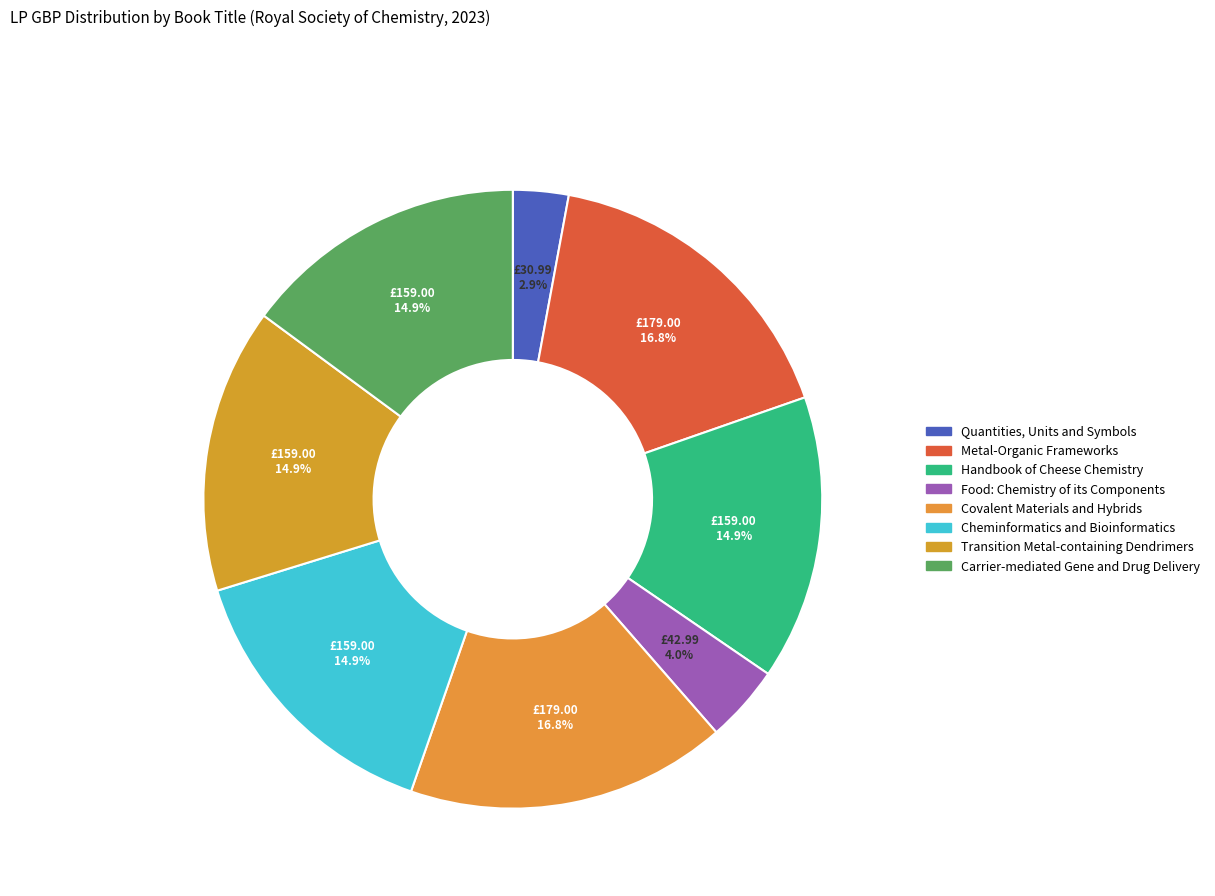

To the nearest percent, what is the combined percentage of Quantities, Units and Symbols and Carrier-mediated Gene and Drug Delivery?

18%